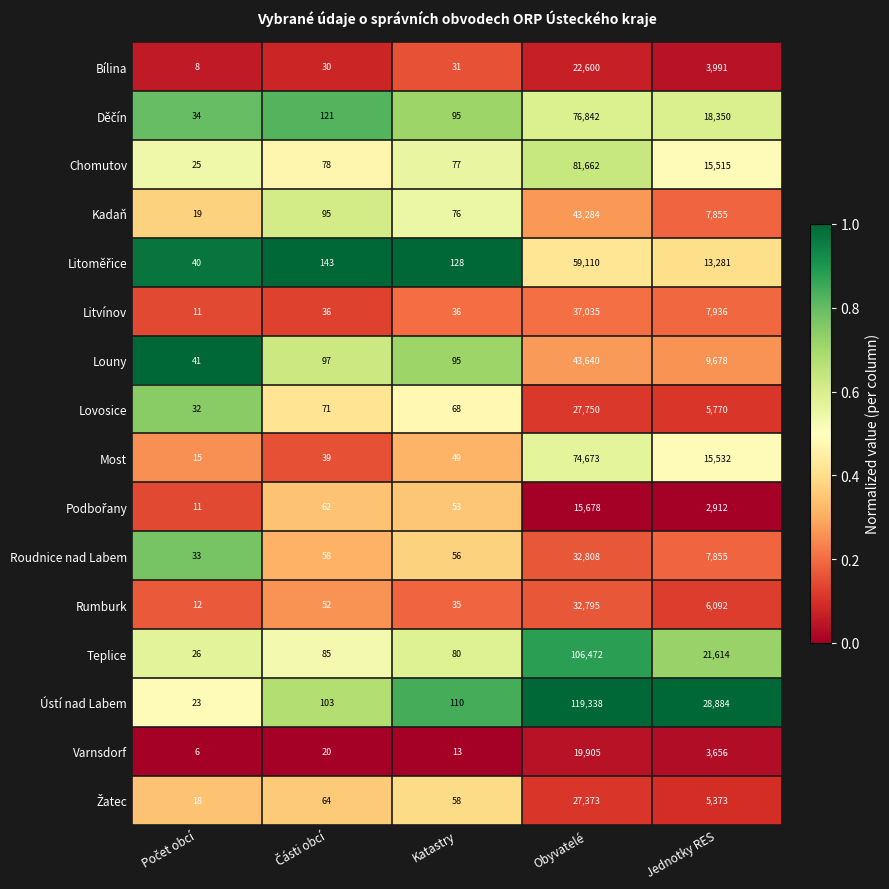

What is the minimum value shown in the chart?

6